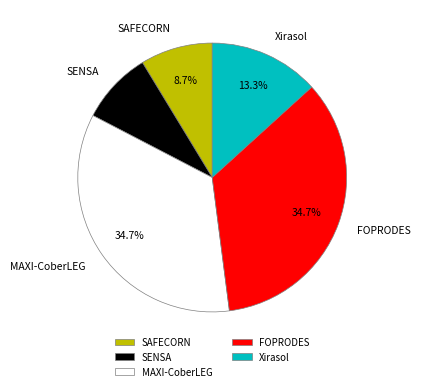

The SAFECORN slice represents 9% of the pie. True or false?

True